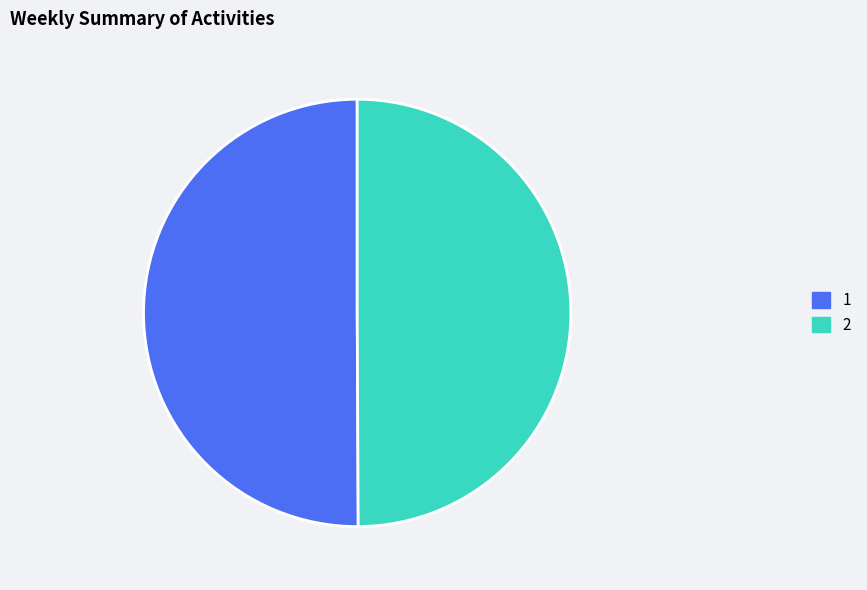

Is the sum of 2 and 1 greater than half?

Yes